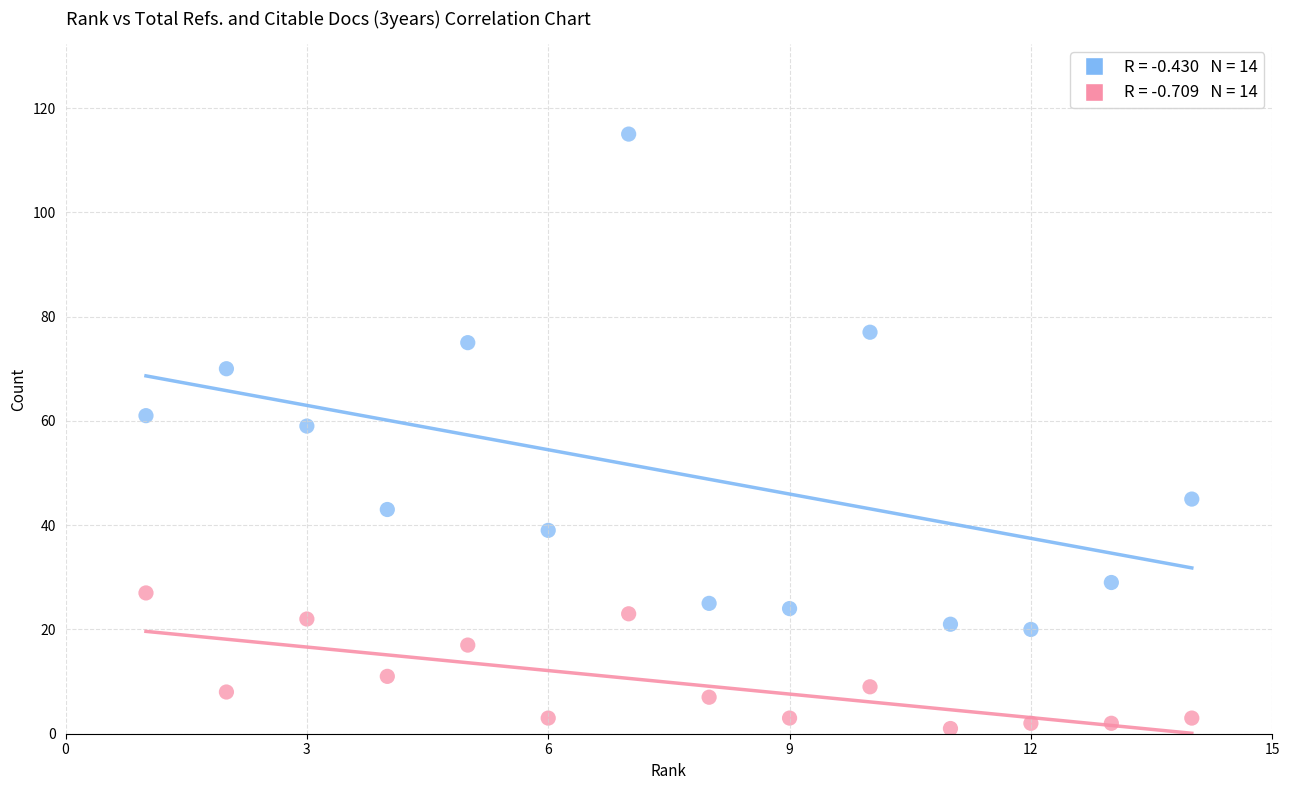

Across all data points, what is the range of X values (max minus min)?

13